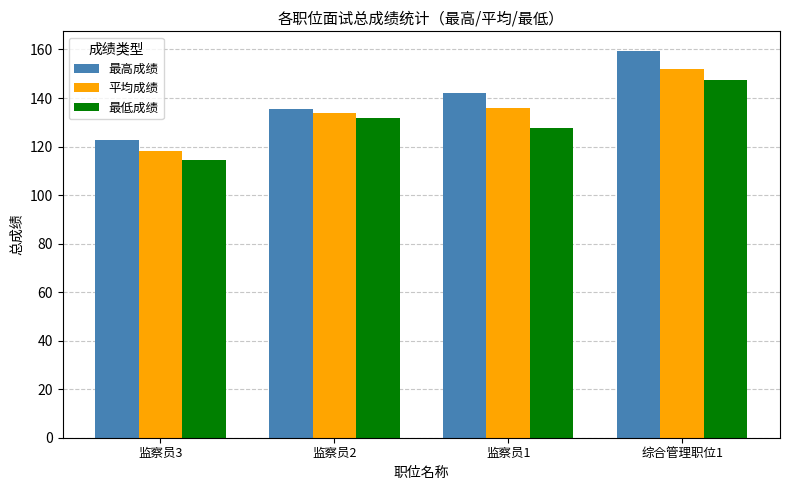

At which category is the sum across all series the highest?

综合管理职位1